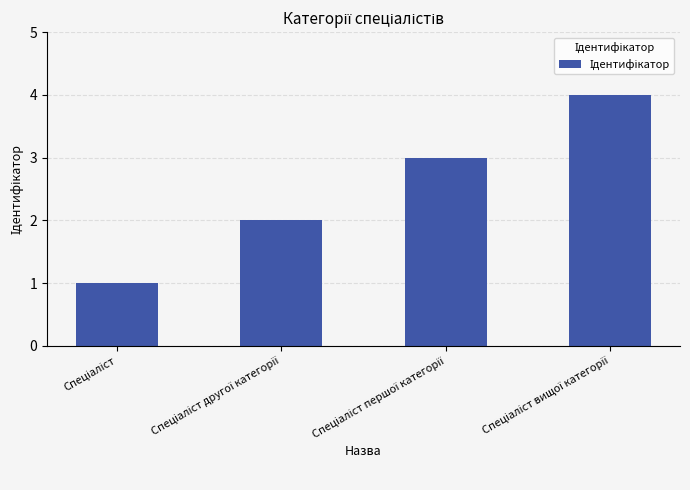

What is the difference between the maximum and minimum values?

3